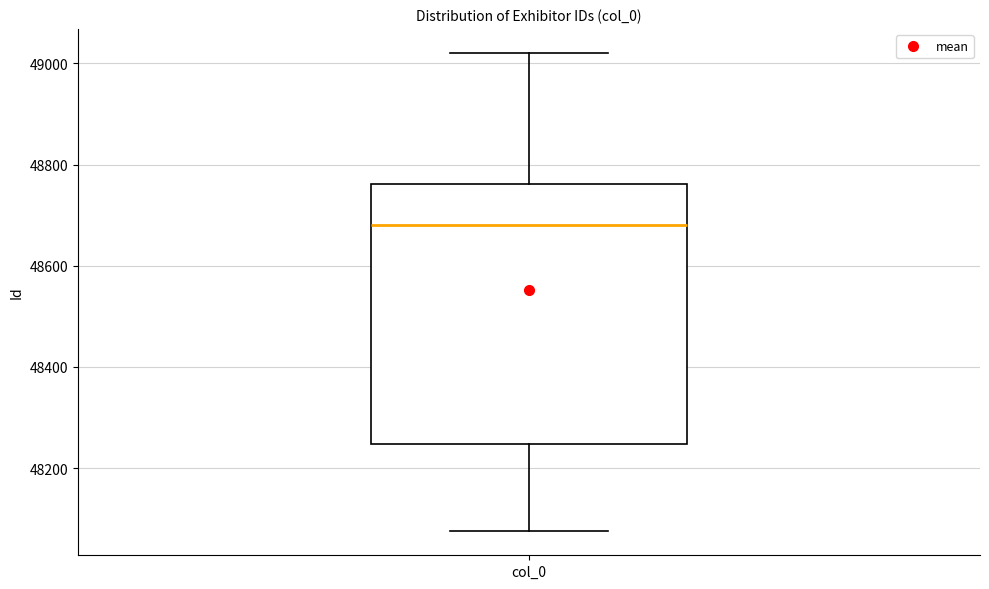

Where is the upper edge of the box for col_0 on the y-axis? The values are not printed on the chart, so give them approximately, as read against the axis.

48760